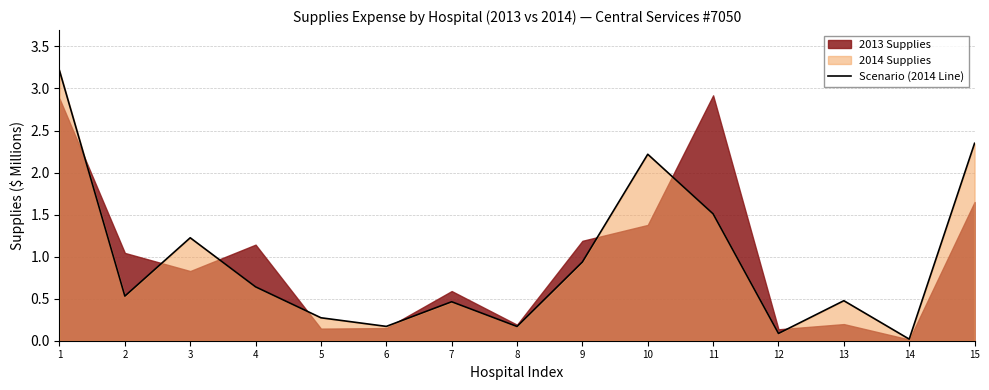

How many lines are shown in the chart?

1